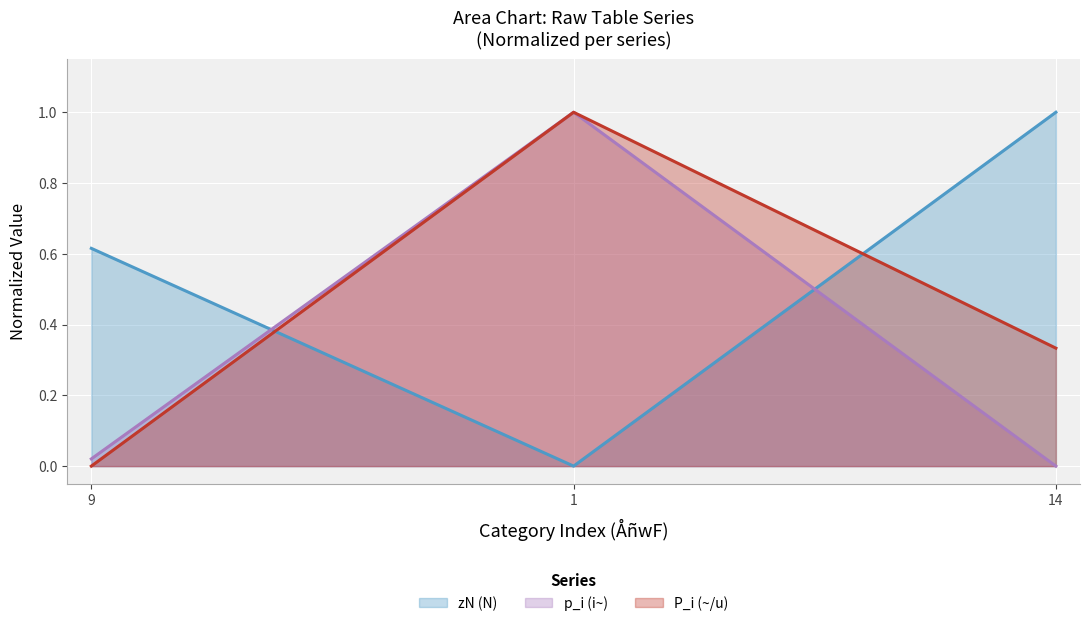

Is the value of p_i (i~) at 1 greater than the value of P_i (~/u) at 9?

Yes